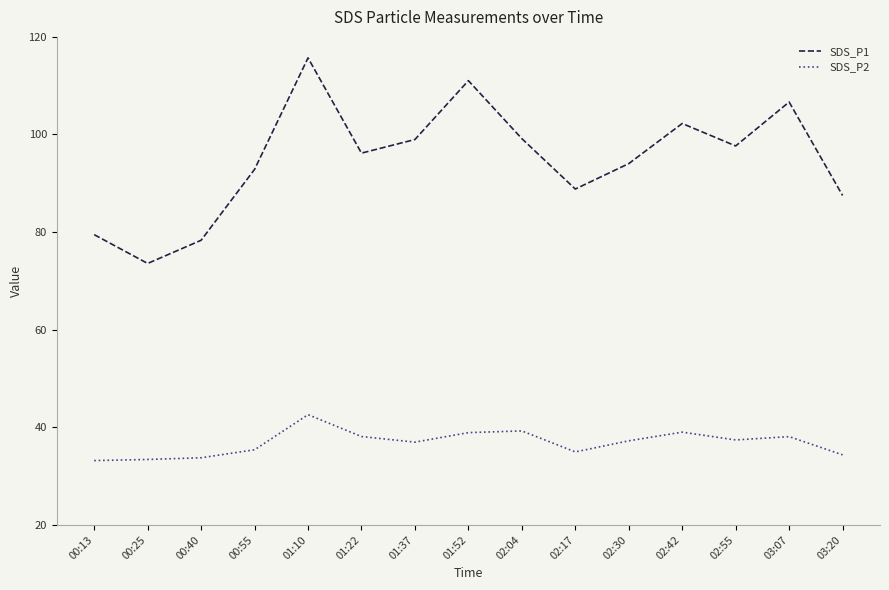

Which series has the largest range (max minus min)?

SDS_P1